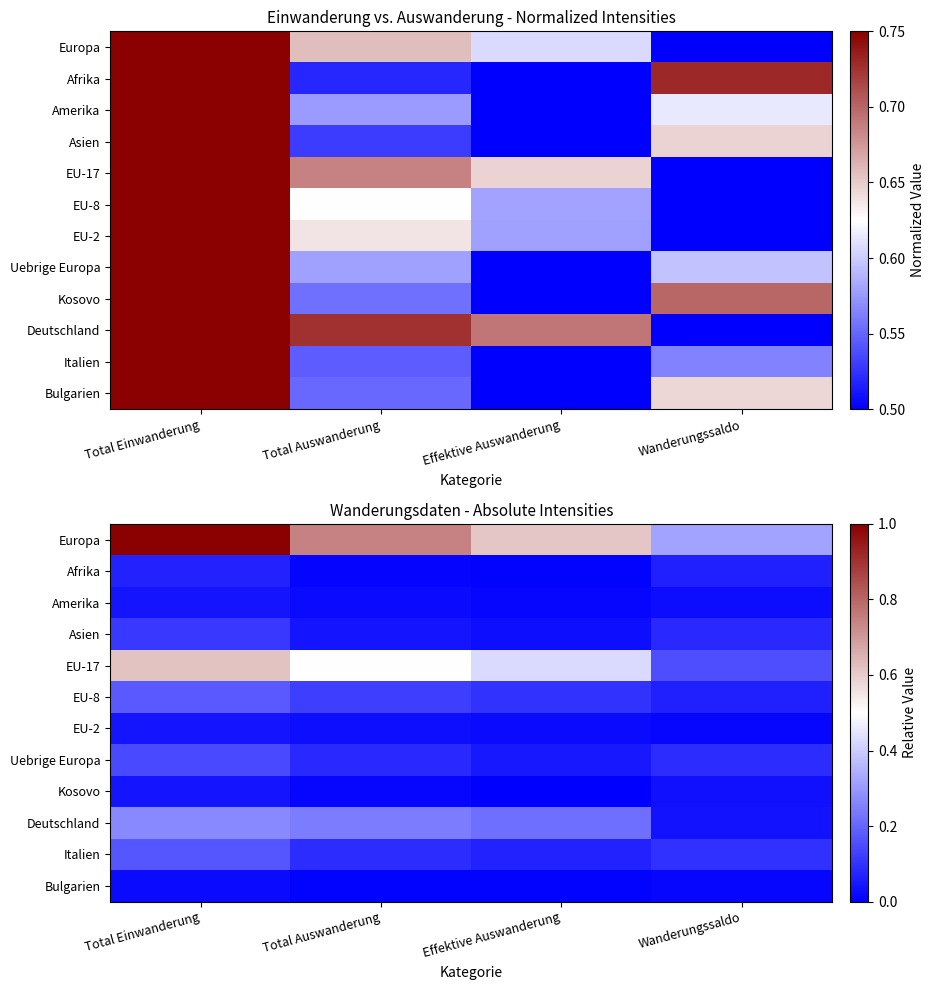

At which category is the sum across all series the highest?

Total Einwanderung